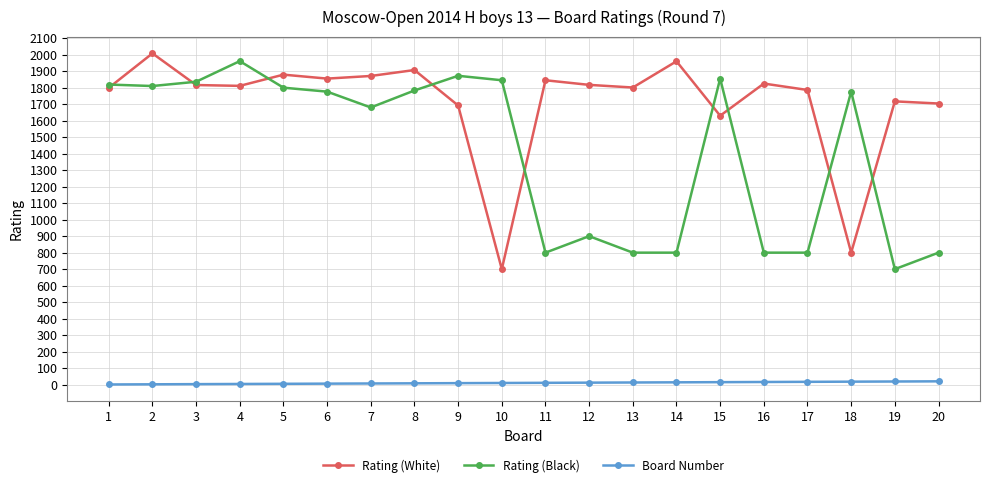

Which series has the largest total across all categories?

Rating (White)